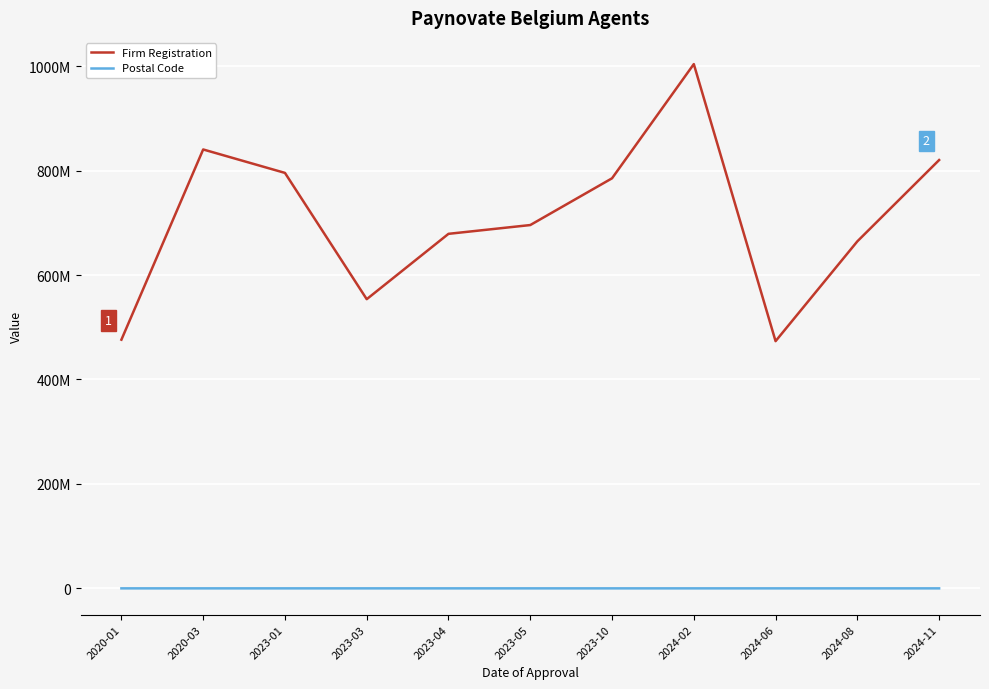

Is this an area chart (filled region under the line)?

No